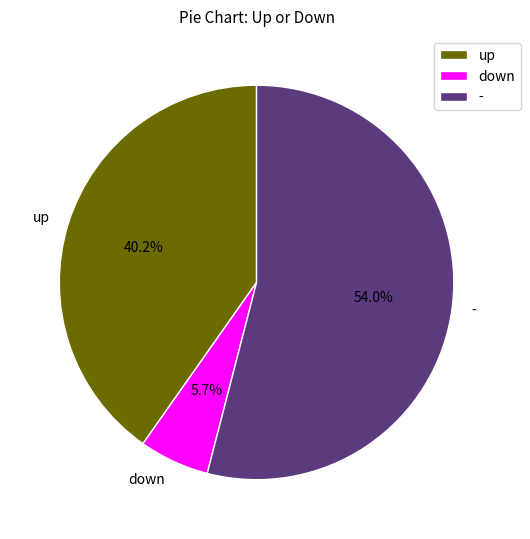

Is it true that down is 6% of the pie?

True